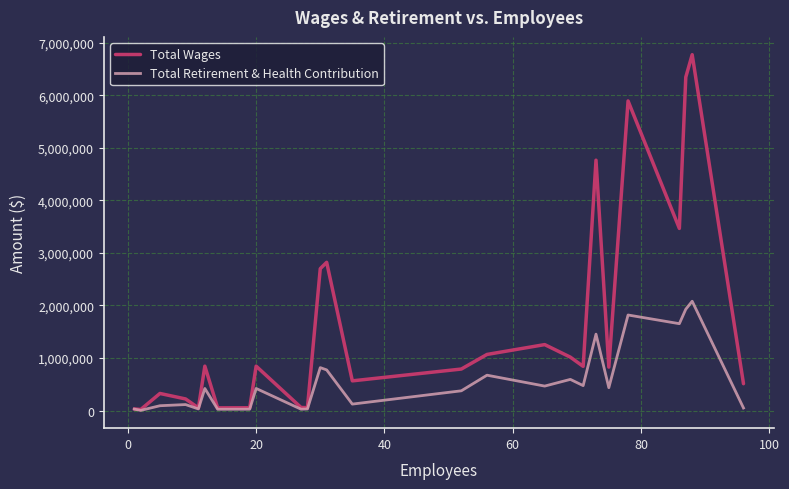

Which series has the largest range (max minus min)?

Total Wages